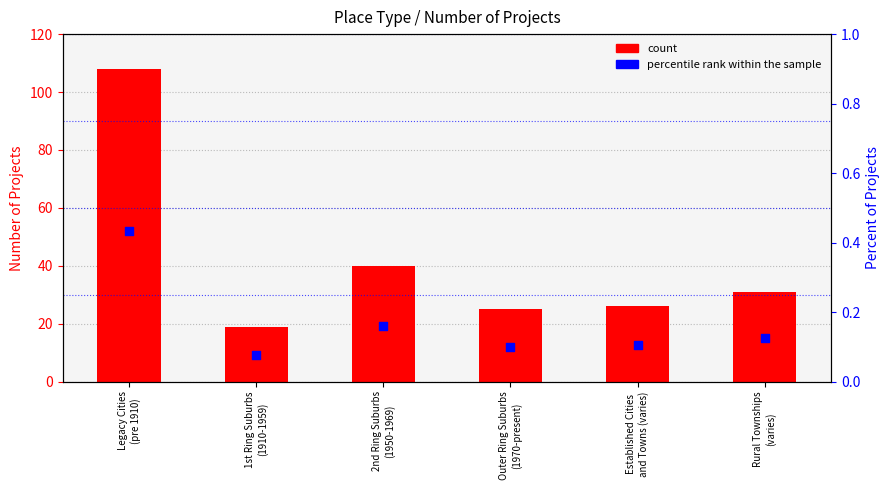

Which series has the largest Y range (max minus min)?

count